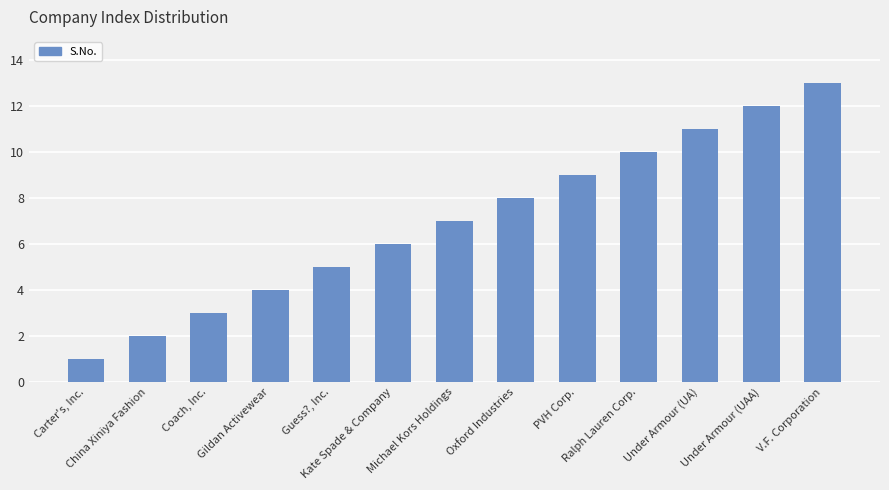

Which has a higher value, Gildan Activewear or Kate Spade & Company?

Kate Spade & Company